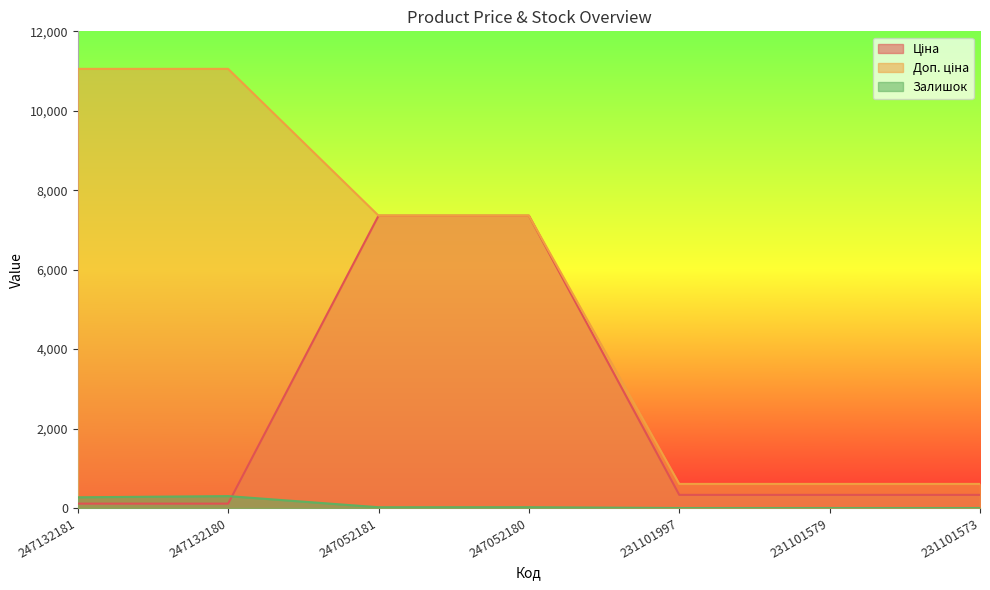

Reading right to left, transcribe all the data shown in this chart.

Ціна: 331.0	331.0	331.0	7360.2	7360.2	110.5	110.5
Доп. ціна: 607.0	607.0	607.0	7360.2	7360.2	11055.0	11055.0
Залишок: 0.0	0.0	0.0	21.0	20.0	300.0	270.0